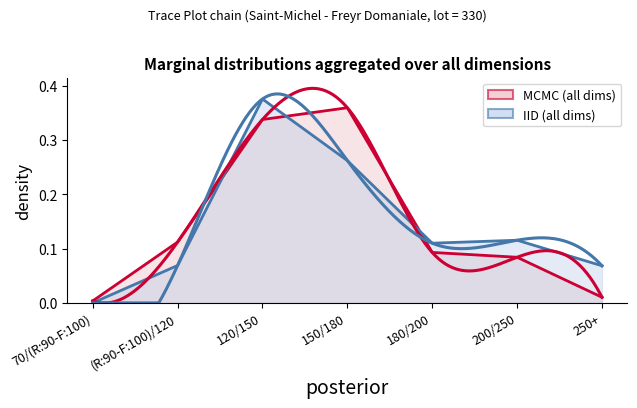

How many data points does each series have?

7